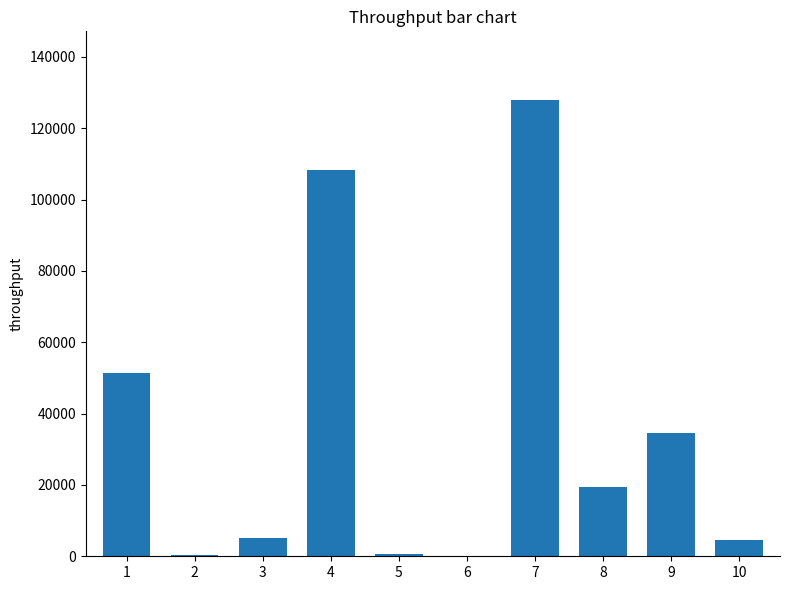

The value at 10 is 4471.7. True or false?

True